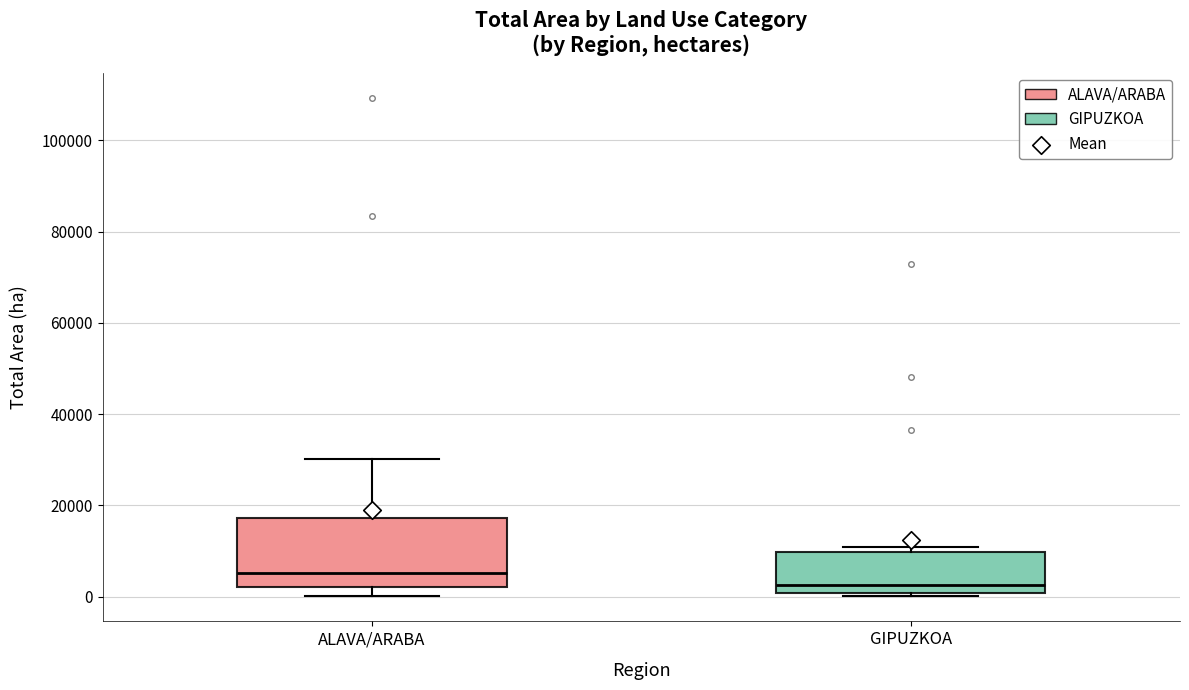

Which box is the tallest, from its lower edge to its upper edge?

ALAVA/ARABA